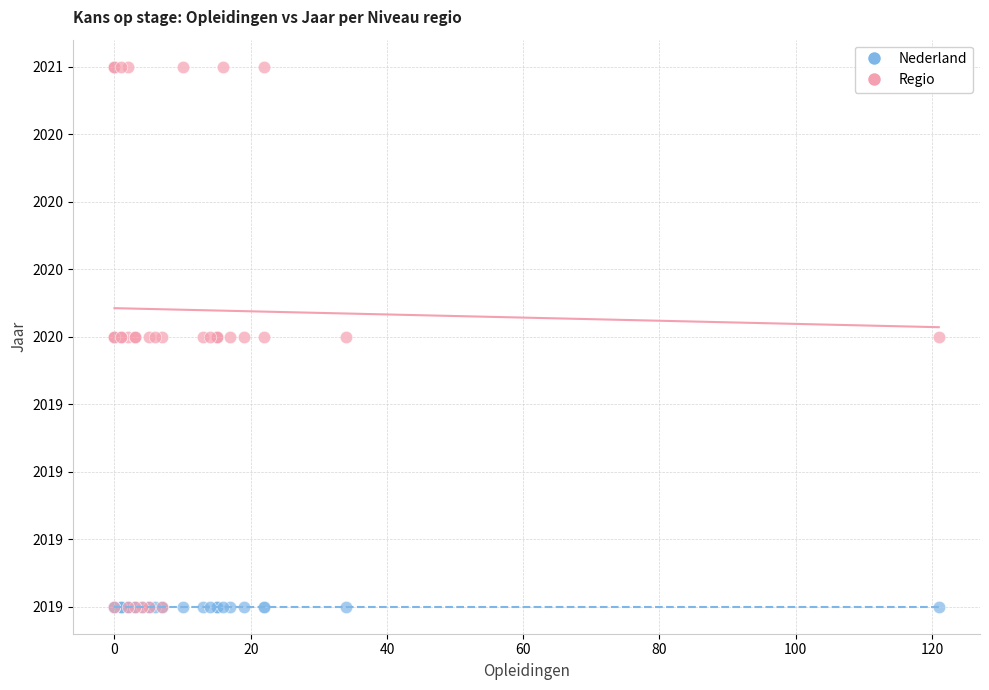

What are all the series names shown in the legend?

Nederland, Regio